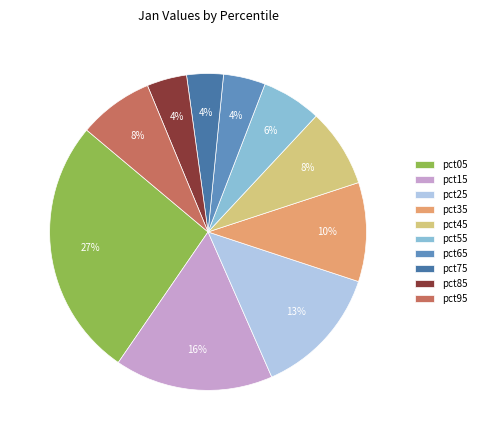

True or false: pct75 accounts for 4% of the total.

True